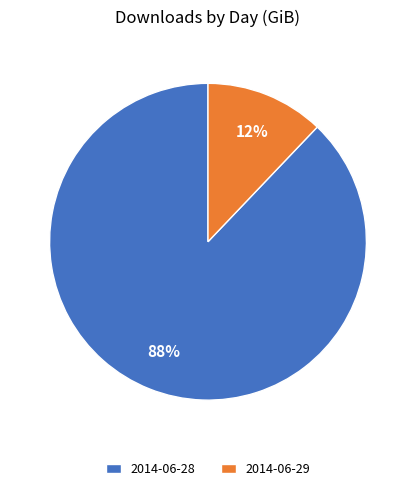

To the nearest percent, what is the difference between the 2014-06-28 and 2014-06-29 slice percentages?

76%